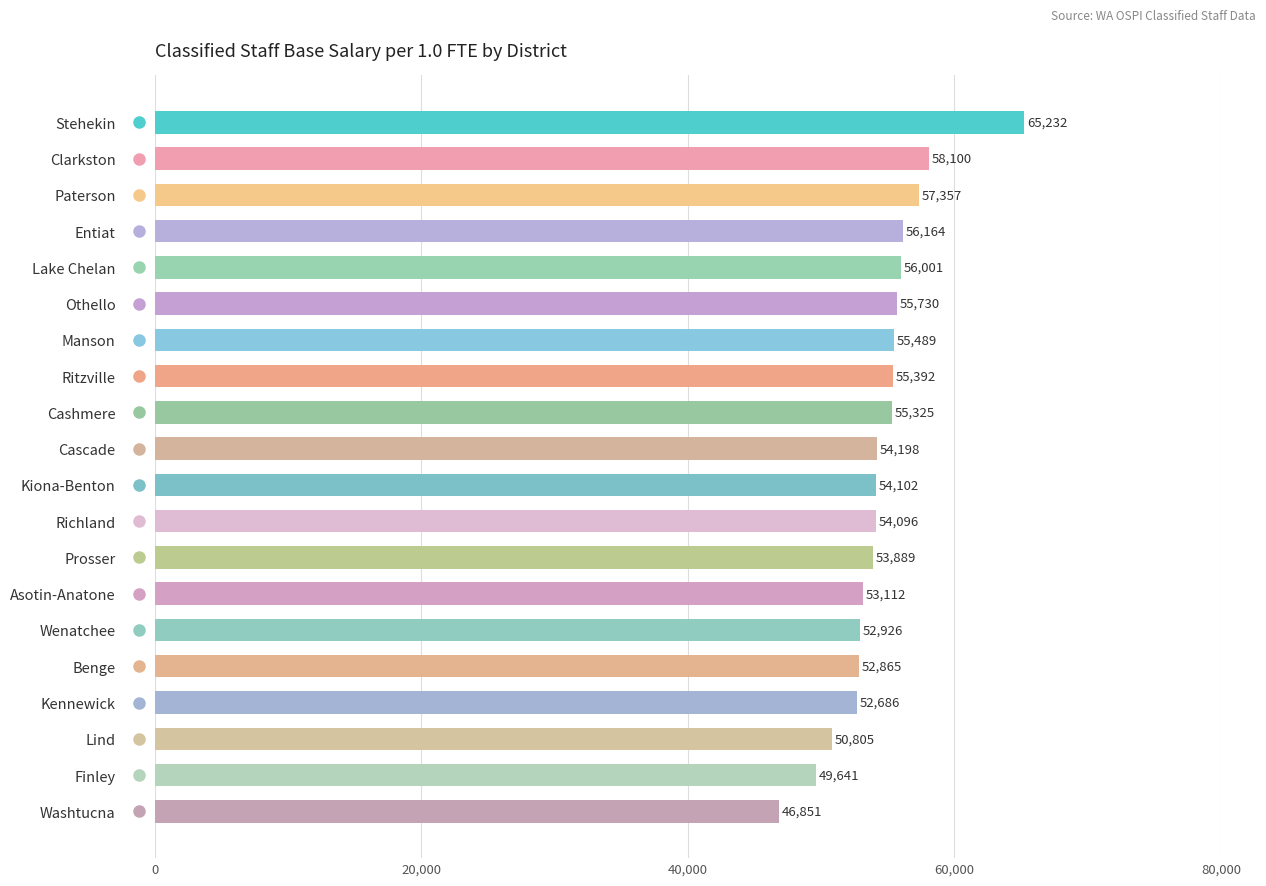

How many values are below 54198?

10